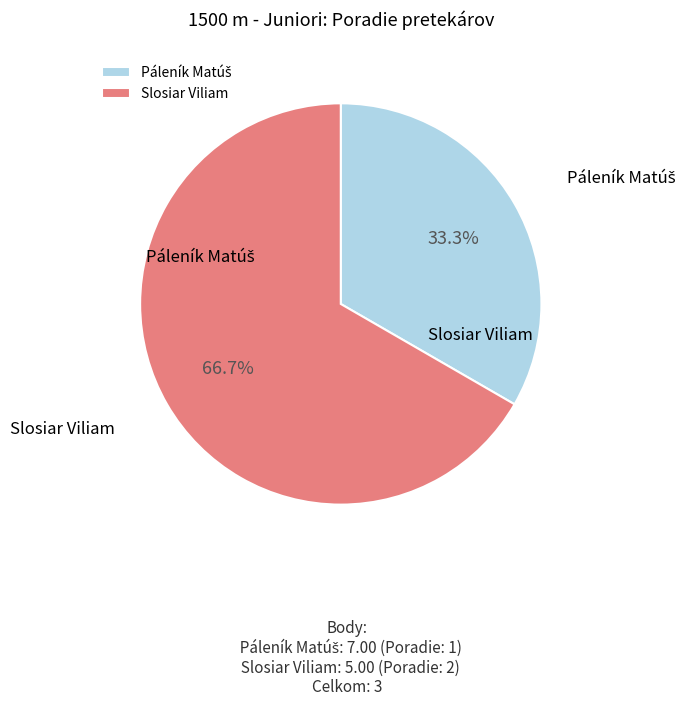

What is the majority slice?

Slosiar Viliam